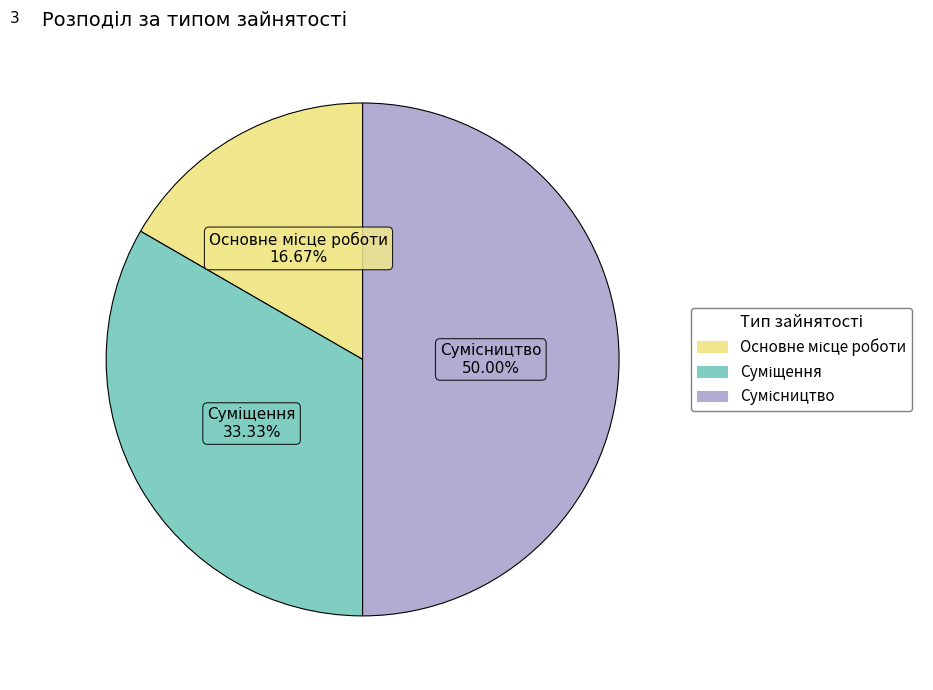

What percentage is the Сумісництво slice, to the nearest percent?

50%